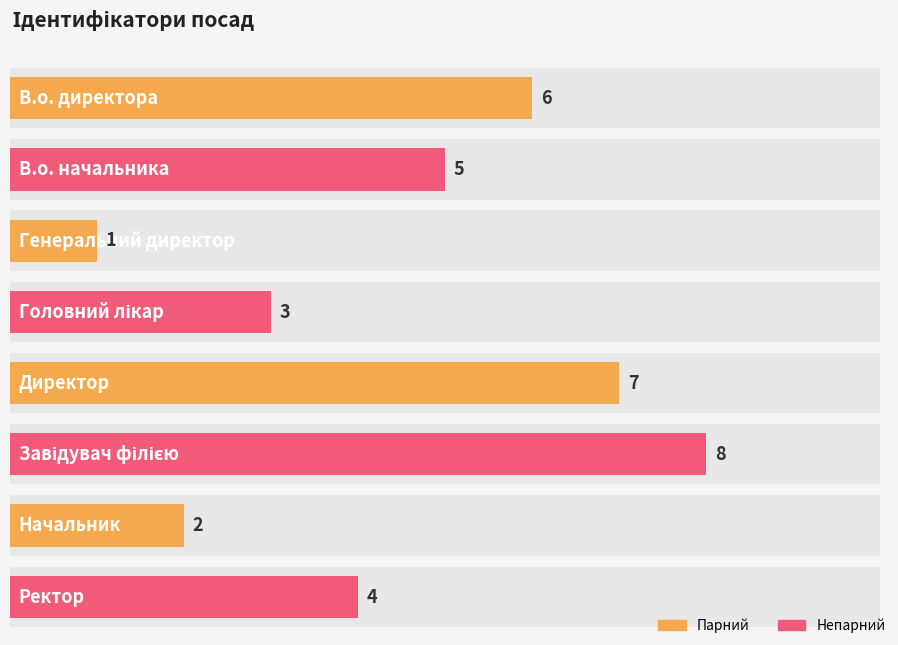

Between Директор and В.о. начальника, which is larger?

Директор